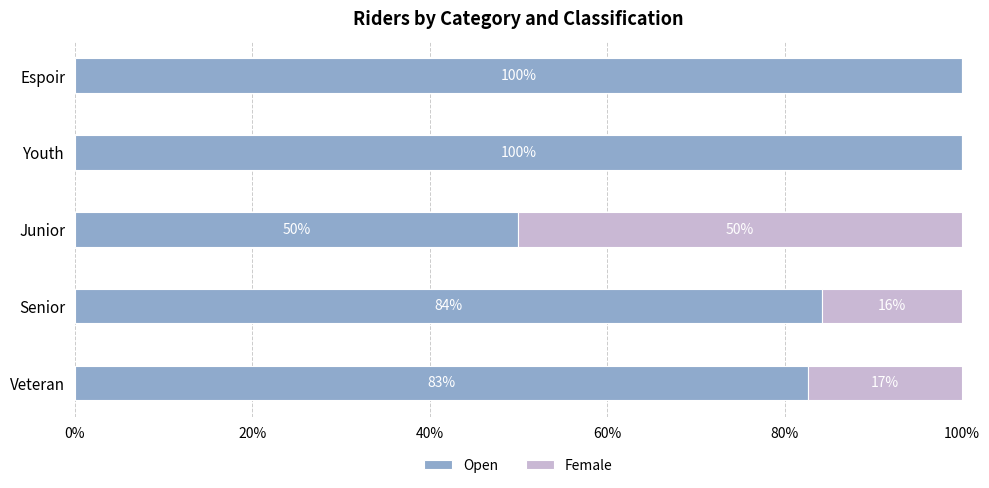

What is the total value across all series at Espoir?

100.0